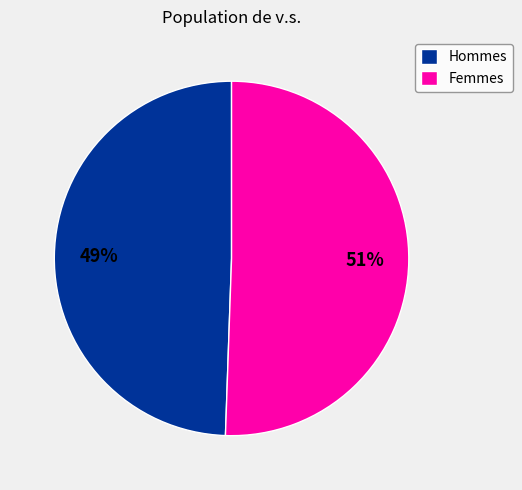

Between Femmes and Hommes, which is larger?

Femmes